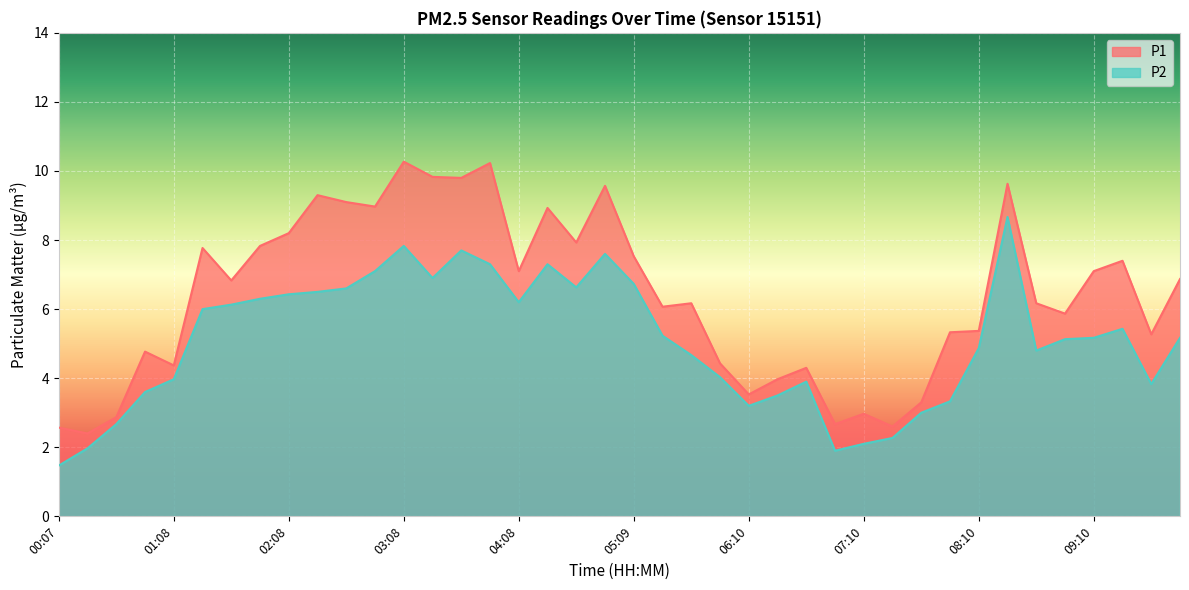

The P2 series shows 11.8 at 05:09. True or false?

False